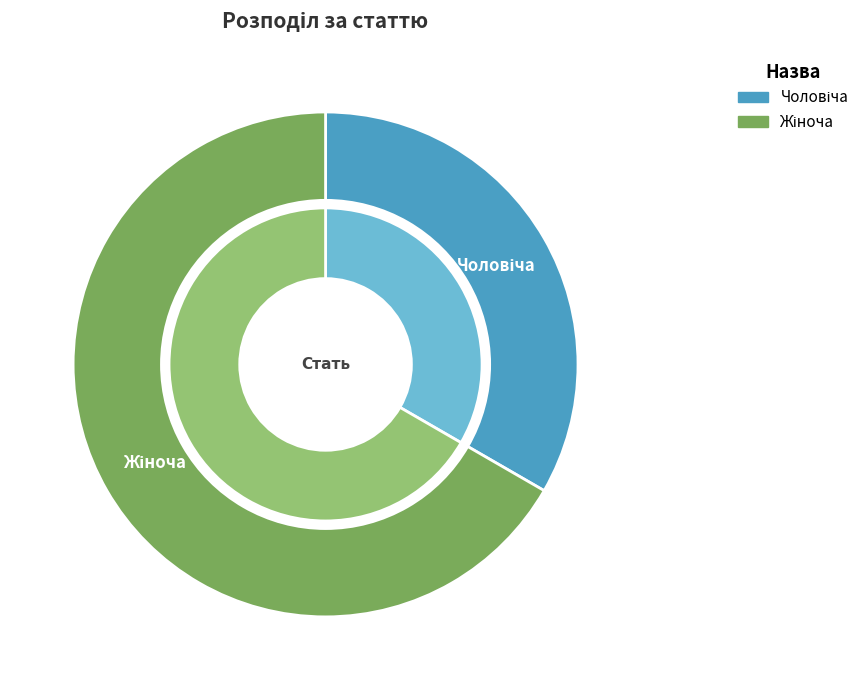

Combined, what portion of the pie is Чоловіча and Жіноча?

100.0%